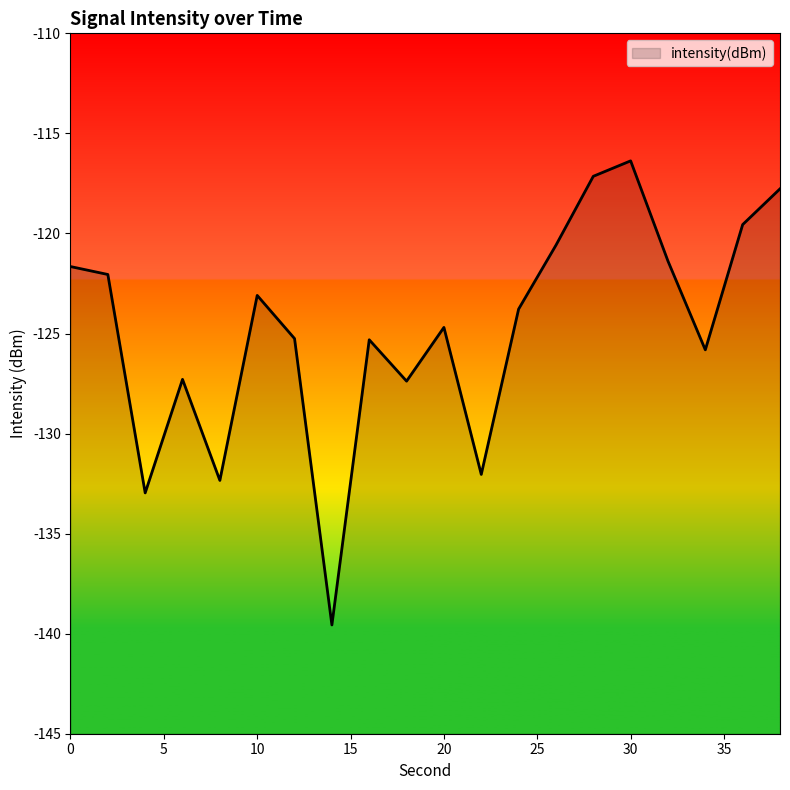

Which has a higher value, 24 or 34?

24